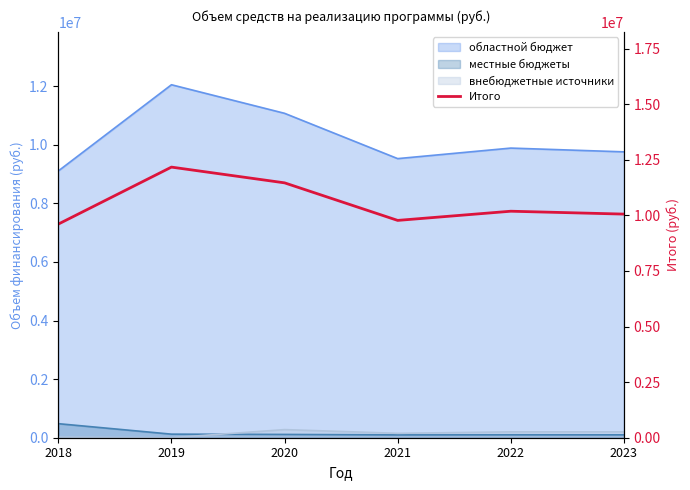

Does the chart have visible grid lines?

No